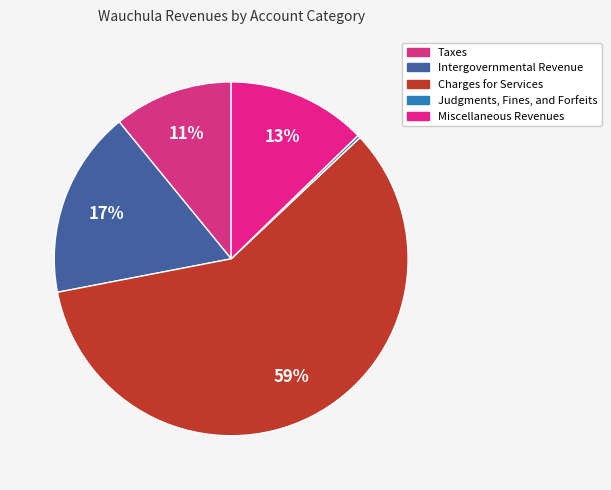

What percentage is the Miscellaneous Revenues slice, to the nearest percent?

13%